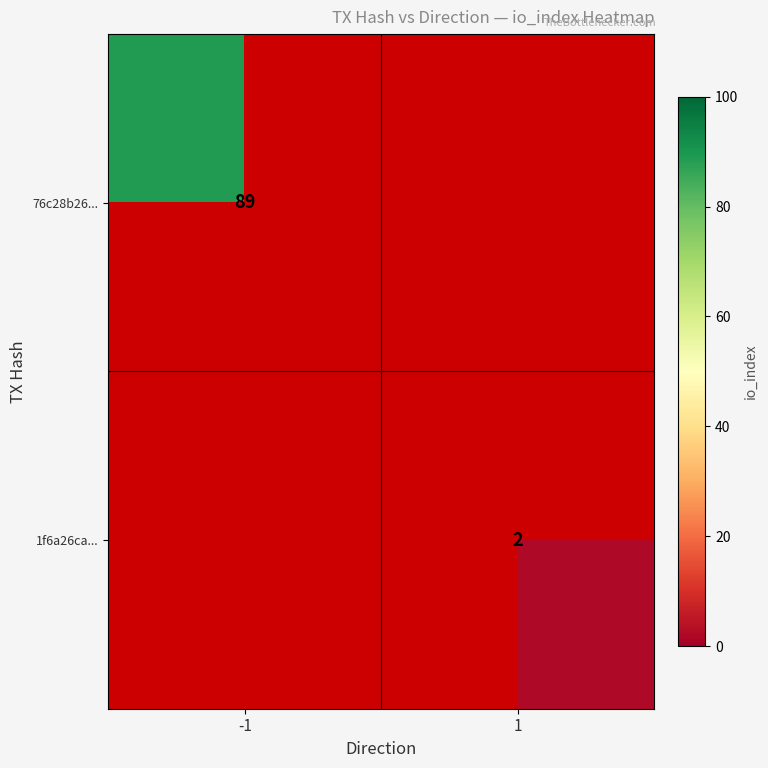

Between 1 and -1, which is larger?

-1